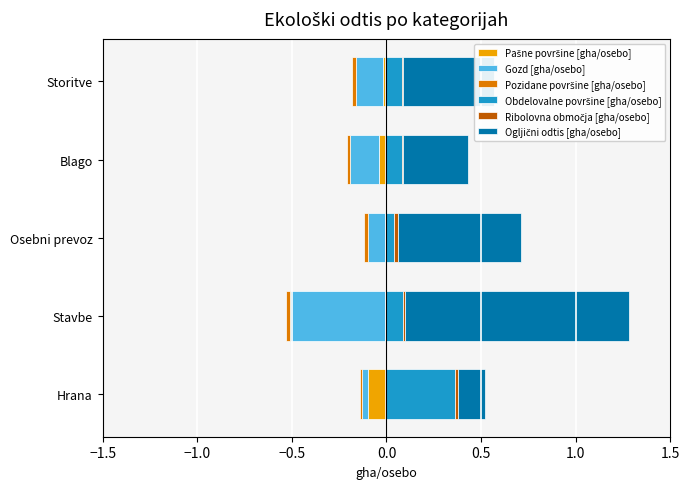

Rank the series by their maximum value, from highest to lowest.

Ogljični odtis [gha/osebo], Obdelovalne površine [gha/osebo], Ribolovna območja [gha/osebo], Pašne površine [gha/osebo], Pozidane površine [gha/osebo], Gozd [gha/osebo]